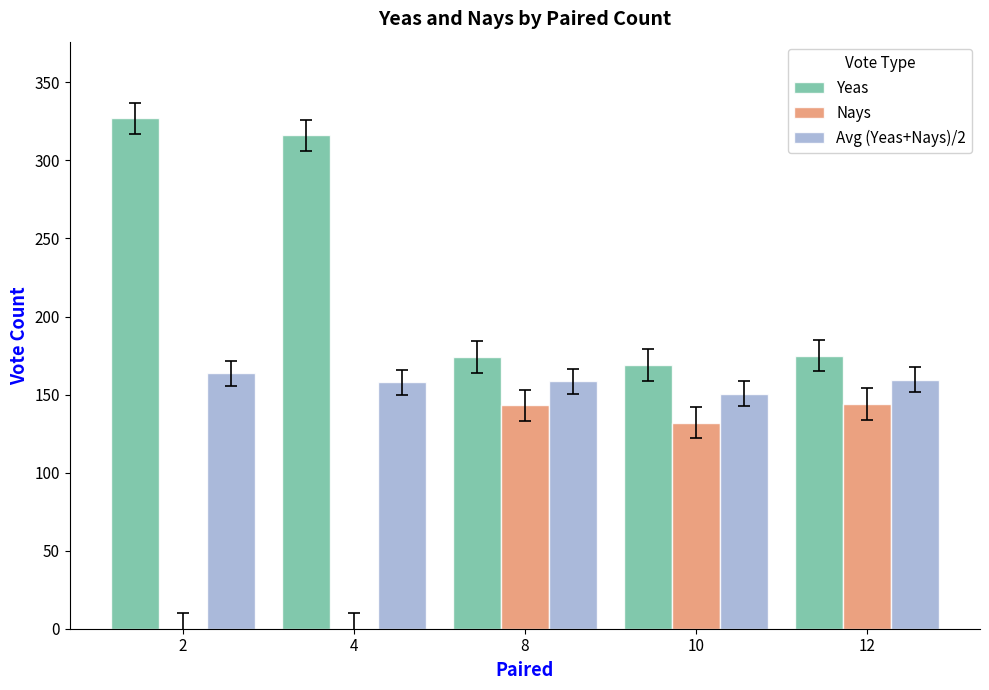

What is the sum of the Nays values at 4 and 10?

132.0